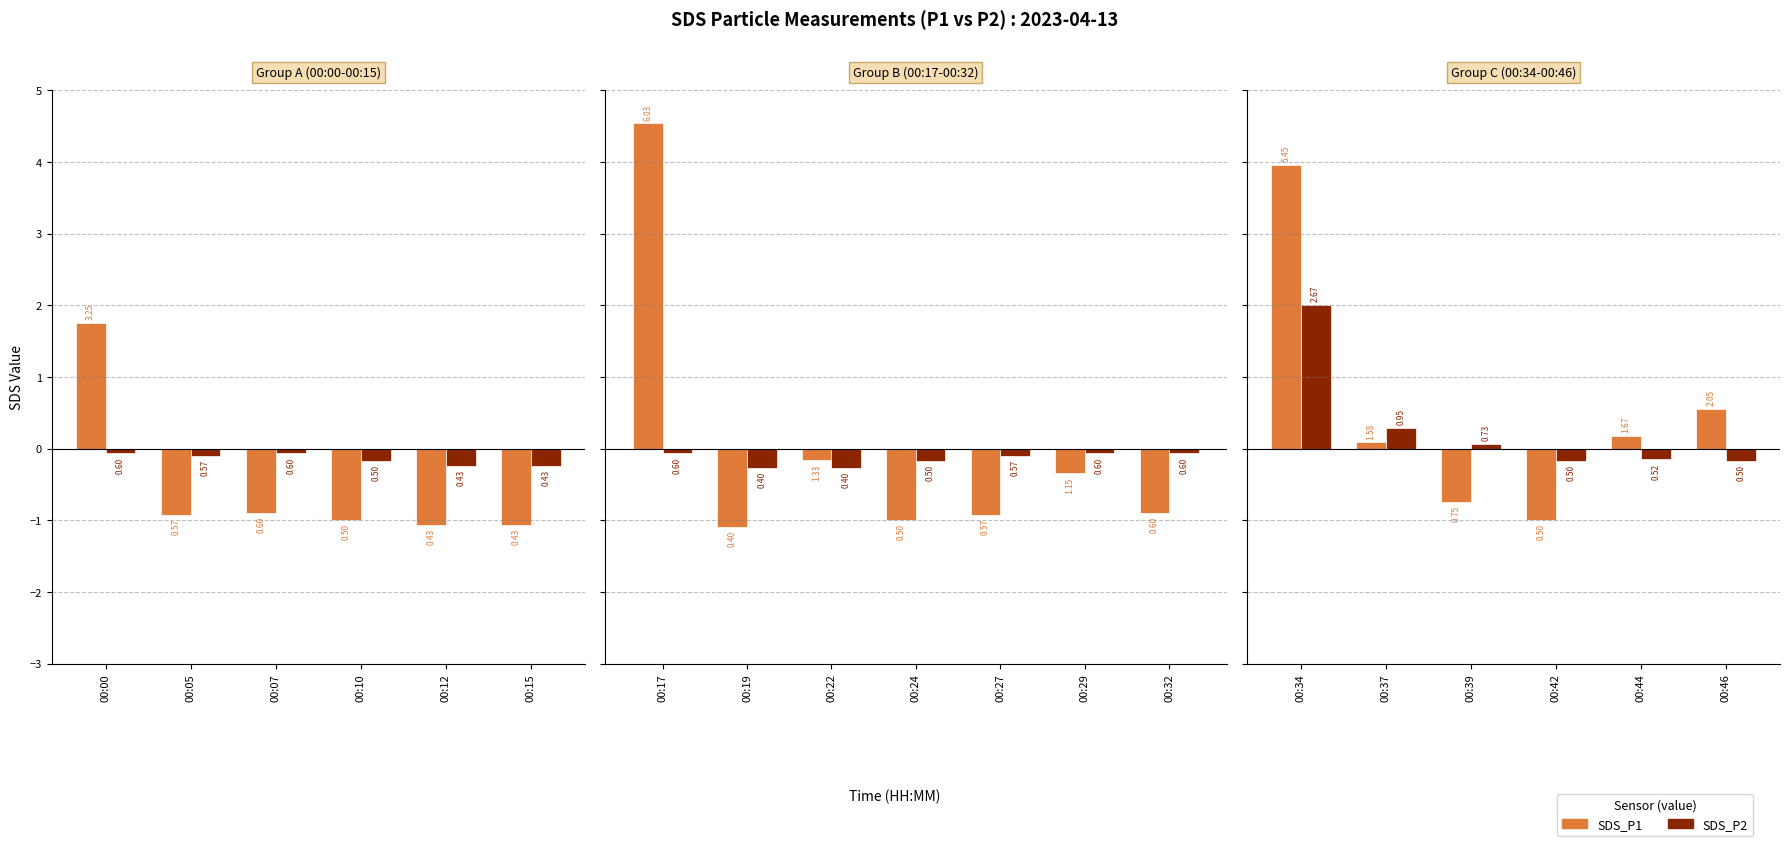

How many values in SDS_P2 are above zero?

3